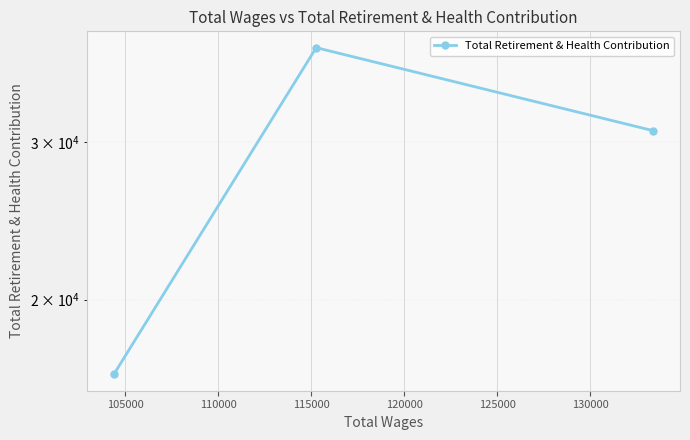

How many lines are shown in the chart?

1